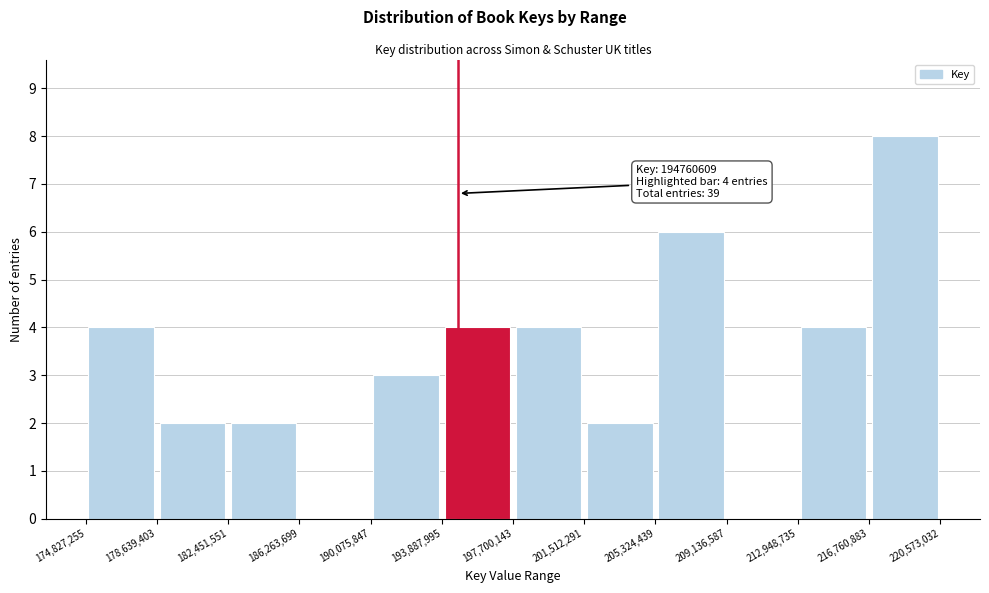

Over which range of the x-axis is the bar tallest?

216,760,883 to 220,573,032